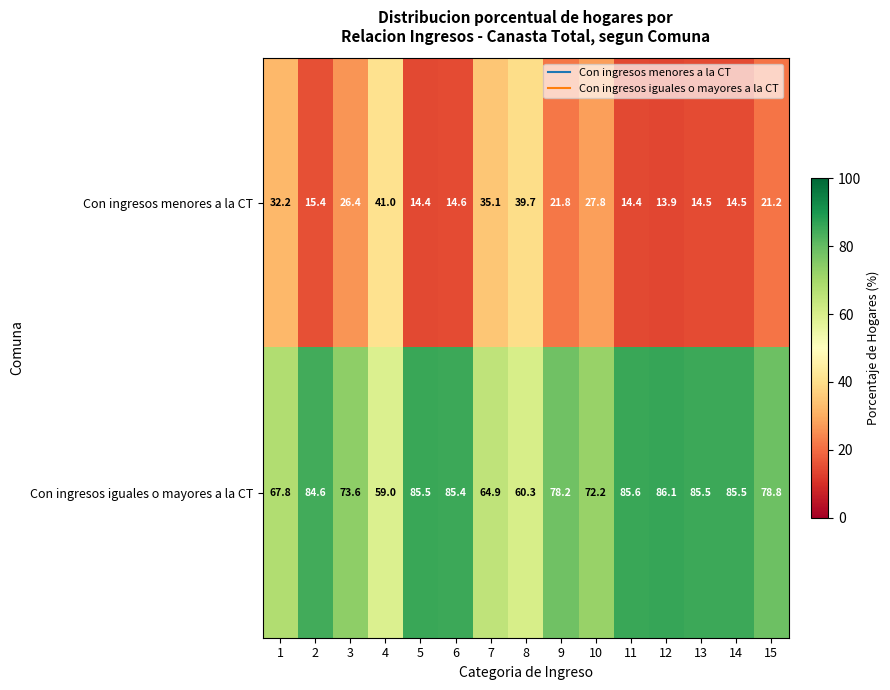

What is the difference between the maximum and minimum values in the Con ingresos menores a la CT series?

27.1